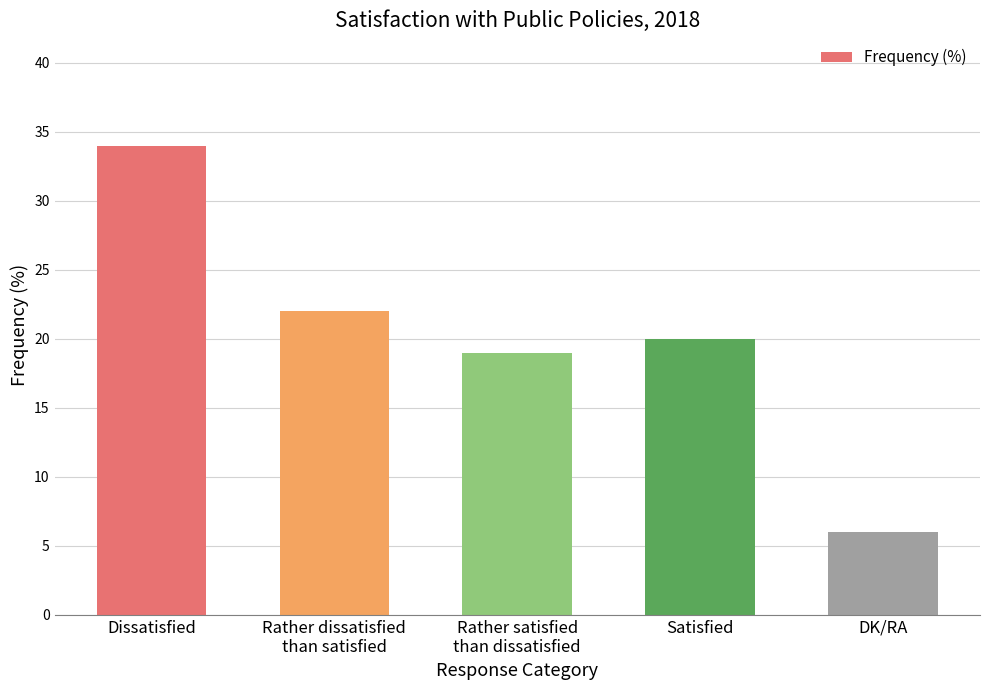

List the labels in order of value, smallest first.

DK/RA, Rather satisfied
than dissatisfied, Satisfied, Rather dissatisfied
than satisfied, Dissatisfied